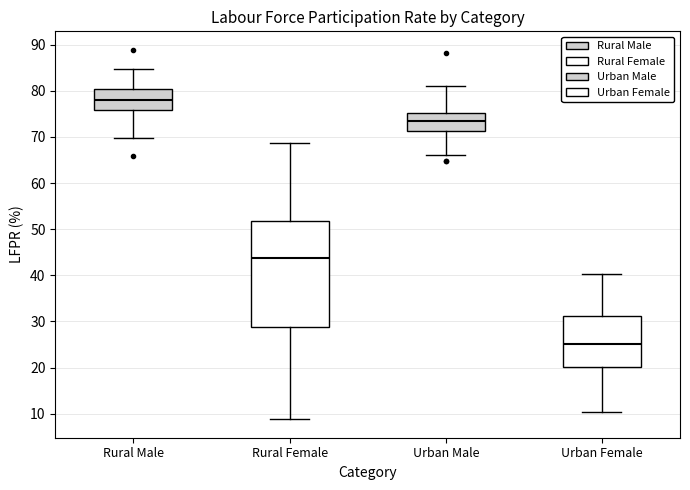

Where does the median line of the box for Urban Female sit on the y-axis? The values are not printed on the chart, so give them approximately, as read against the axis.

25